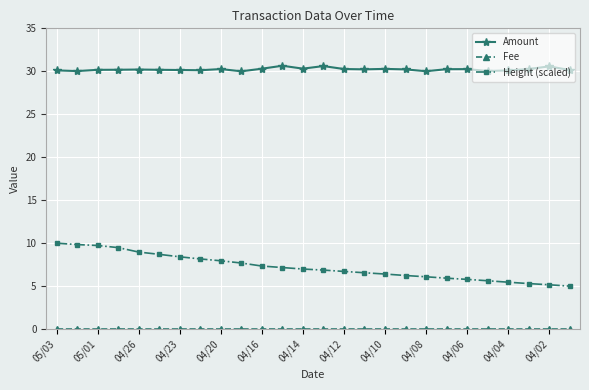

True or false: Amount and Height (scaled) cross at least once.

False